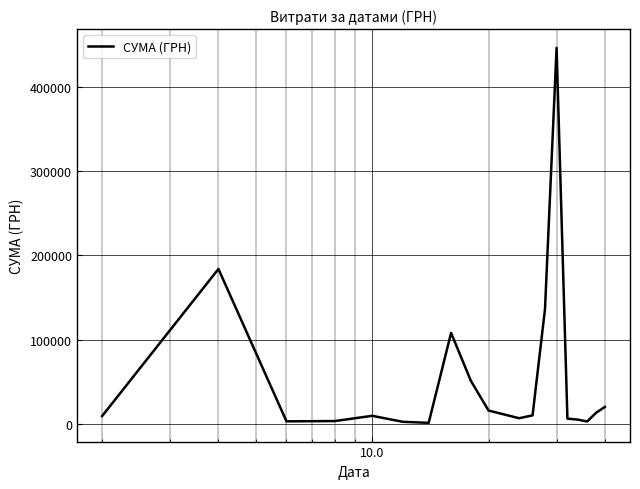

What is the difference between the second highest and second lowest values?

181287.0